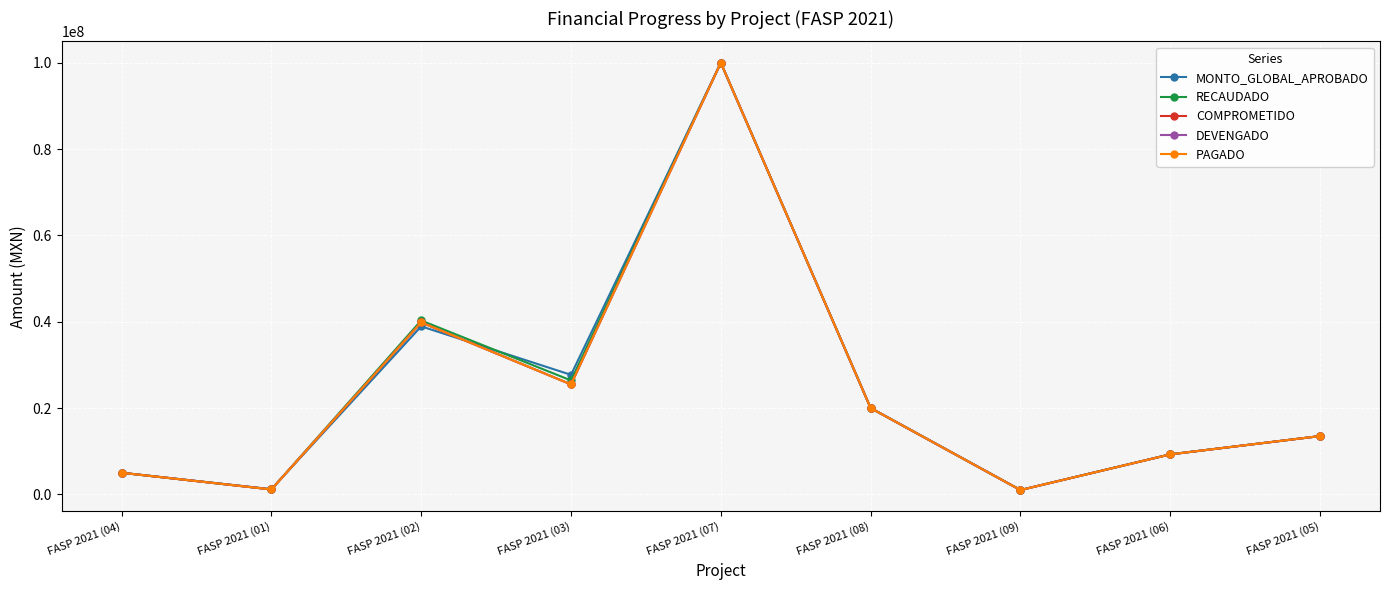

How many interior local peaks does the PAGADO series have?

2